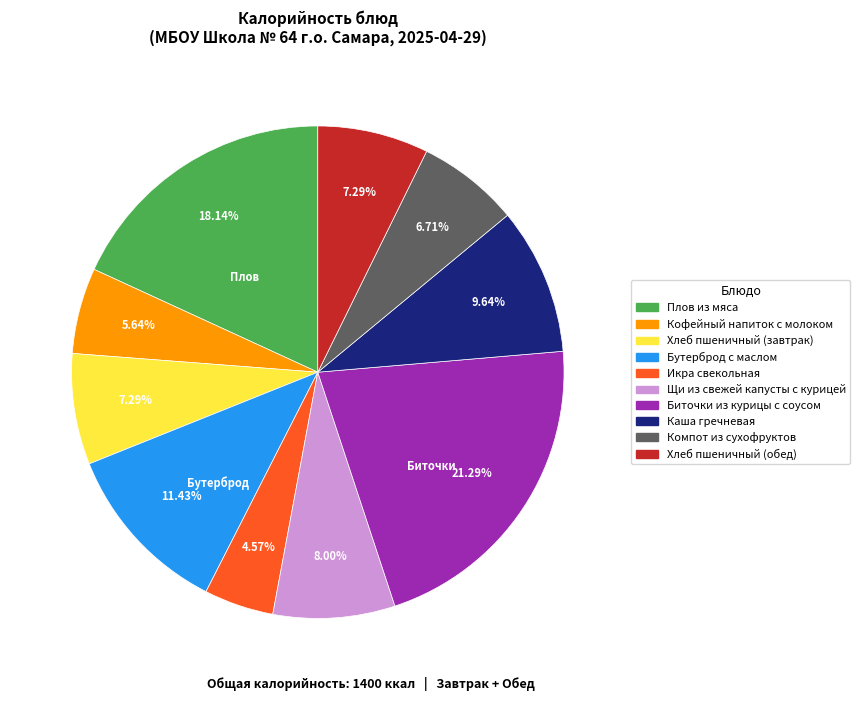

Combined, do Икра свекольная and Компот из сухофруктов account for over 50%?

No